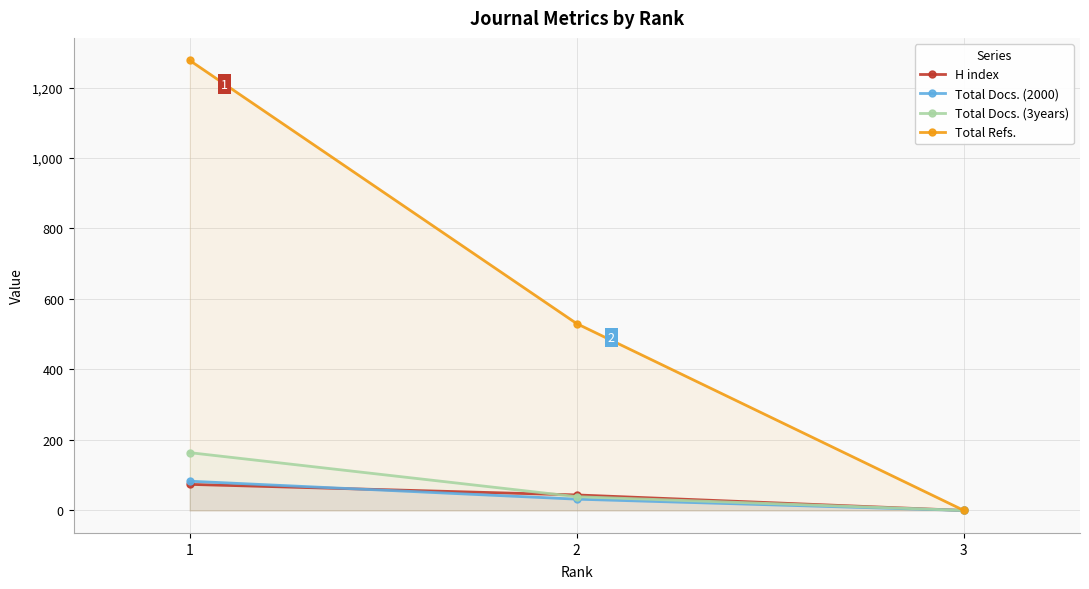

What is the average value of the Total Refs. series?

602